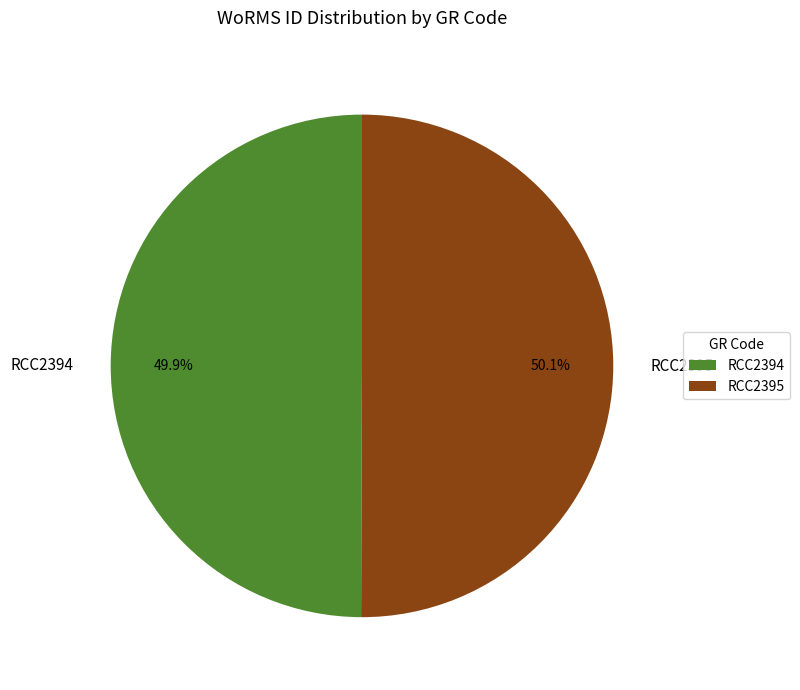

To the nearest percent, what percentage of the pie is RCC2394?

50%